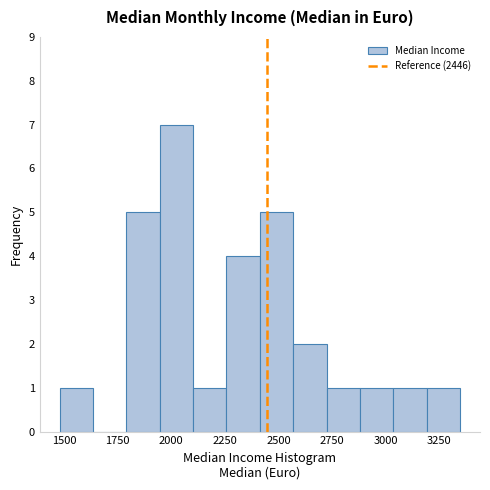

Around what value on the x-axis is the tallest bar? Give the approximate position of its centre, as read against the axis.

2000